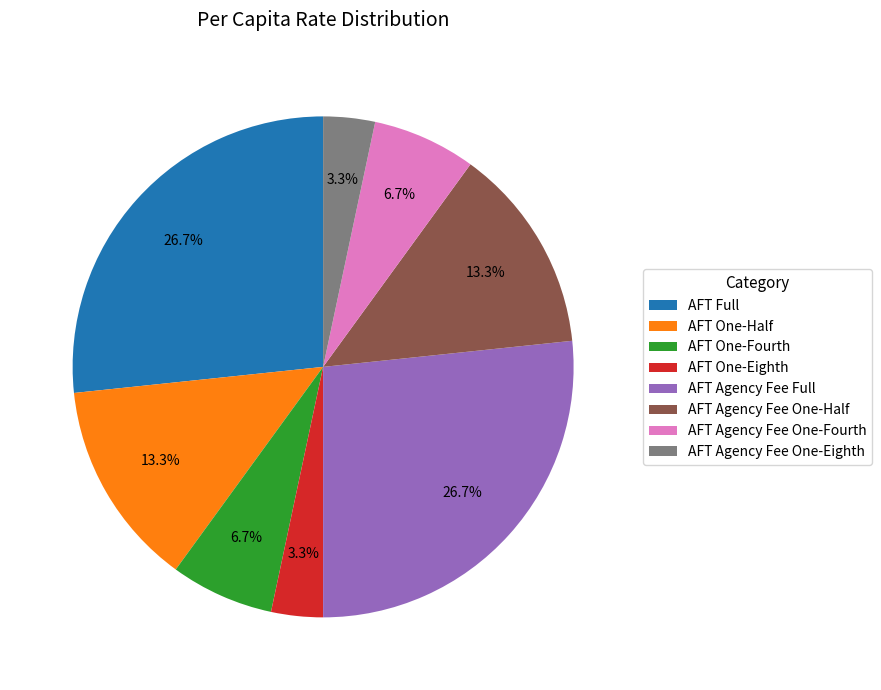

To the nearest percent, what is the difference between the AFT One-Fourth and AFT Full slice percentages?

20%